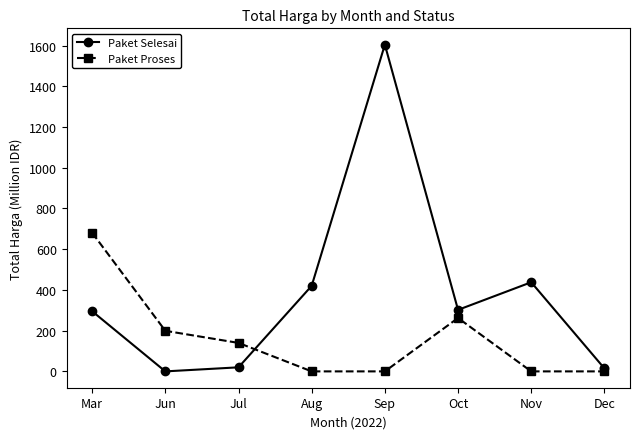

What is the sum of all Paket Selesai values?

3093.9